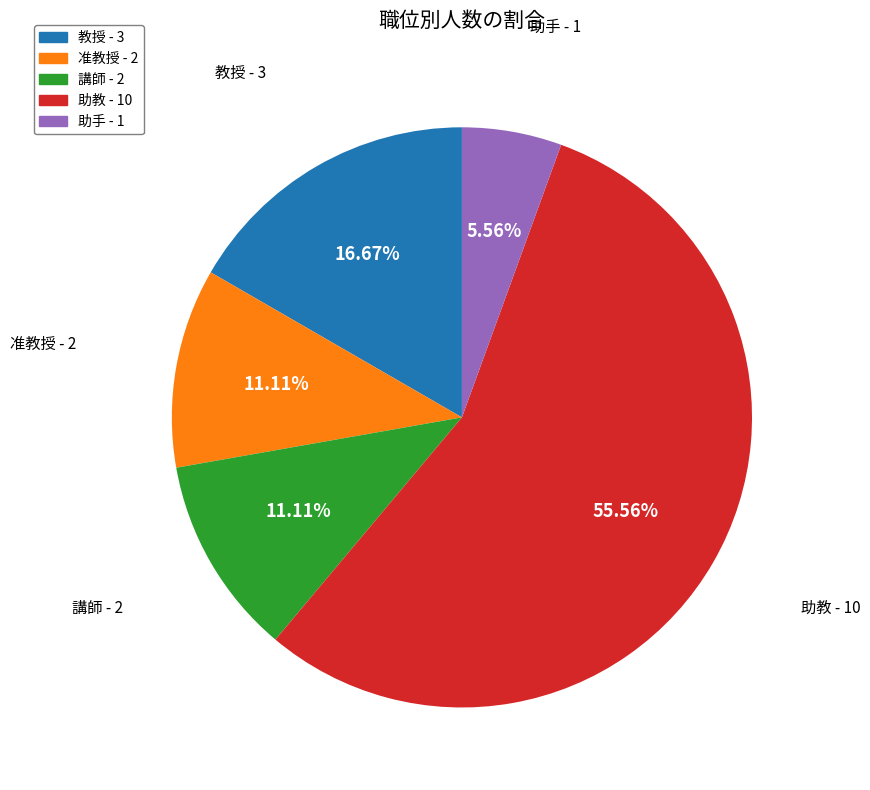

What is the largest slice in the pie chart?

助教